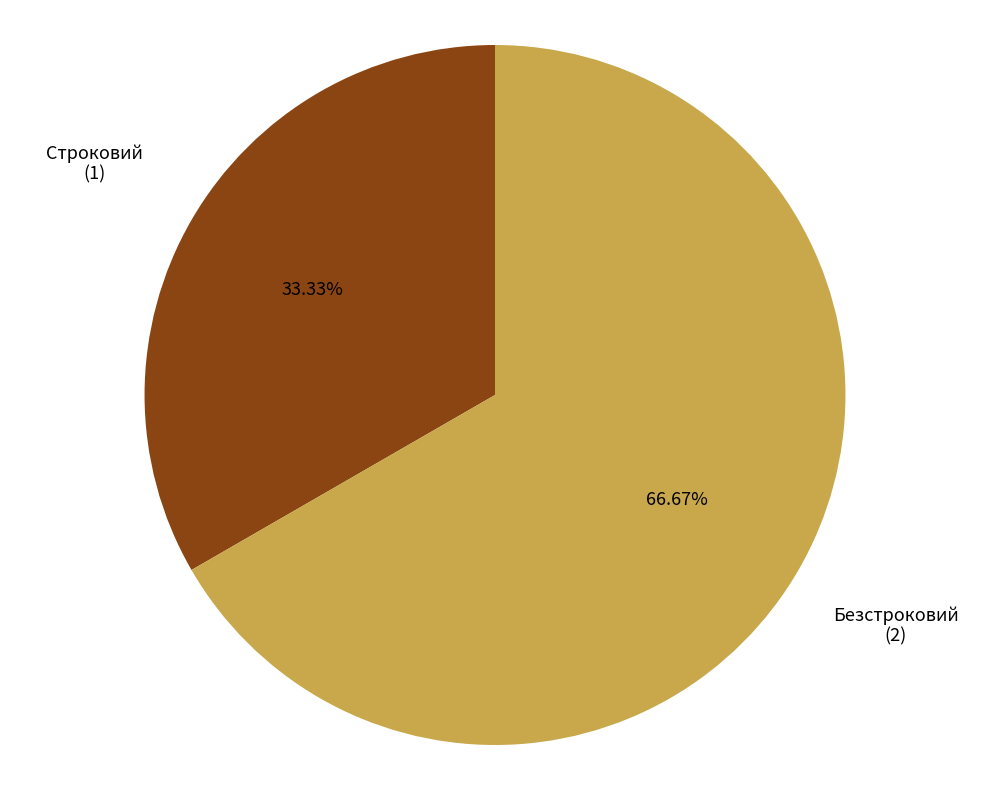

To the nearest percent, what is the difference between the Строковий and Безстроковий slice percentages?

33%